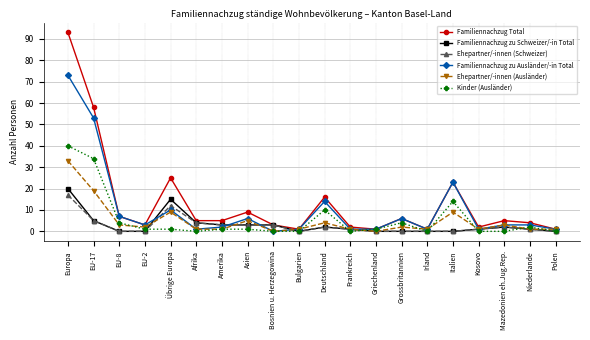

True or false: Ehepartner/-innen (Schweizer) has more than 0 interior local peaks.

True